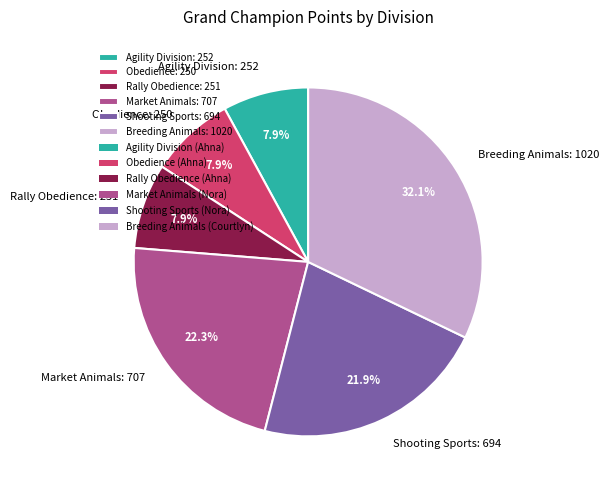

What is the total percentage of Breeding Animals: 1020 and Shooting Sports: 694?

54.0%